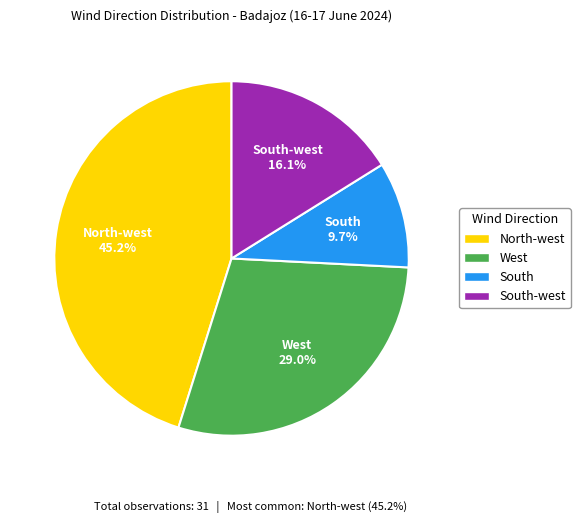

Does any single category account for the majority?

No